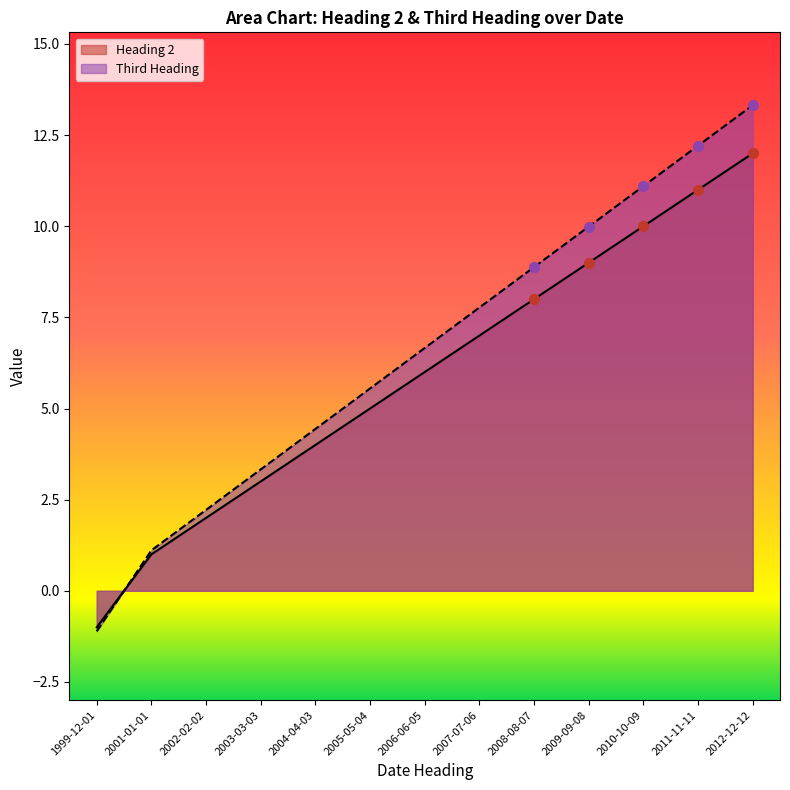

At which category is the sum across all series the highest?

2012-12-12